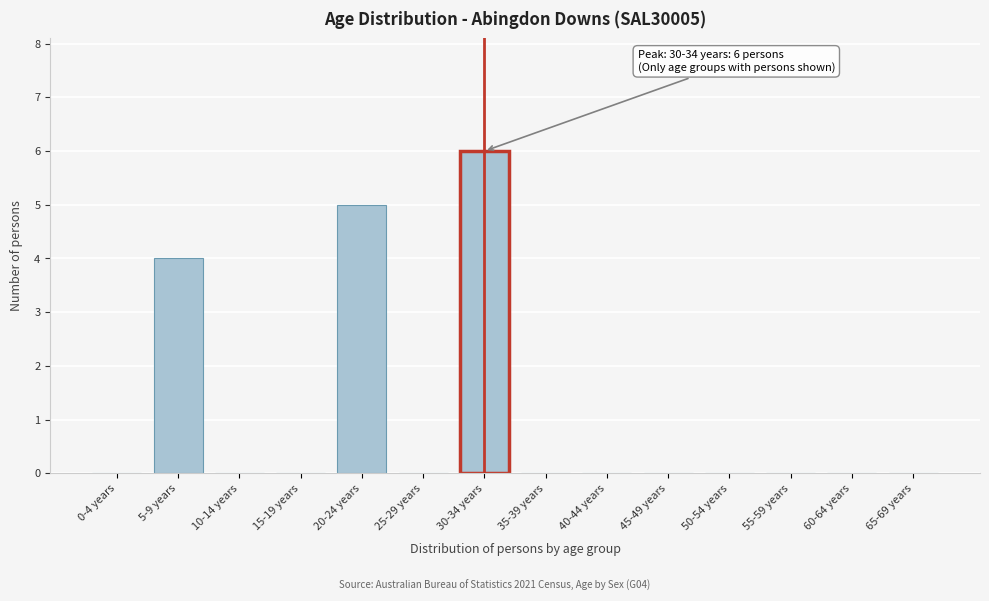

Reading left to right, what are all the values shown in this chart?

0-4 years=0	5-9 years=4	10-14 years=0	15-19 years=0	20-24 years=5	25-29 years=0	30-34 years=6	35-39 years=0	40-44 years=0	45-49 years=0	50-54 years=0	55-59 years=0	60-64 years=0	65-69 years=0